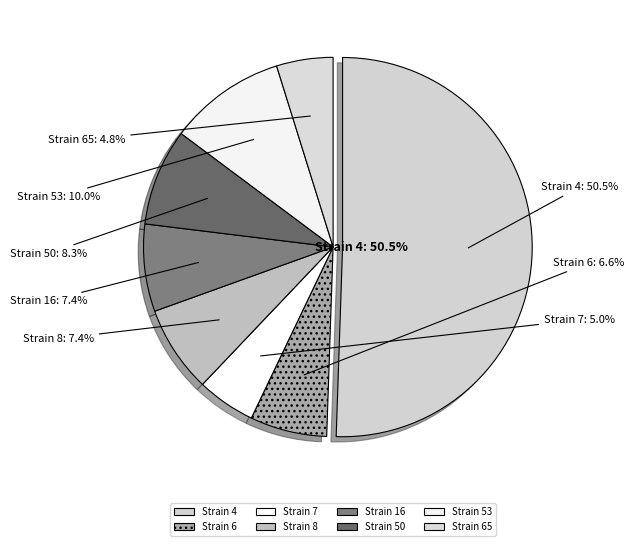

How much of the chart is everything except 65?

95.2%